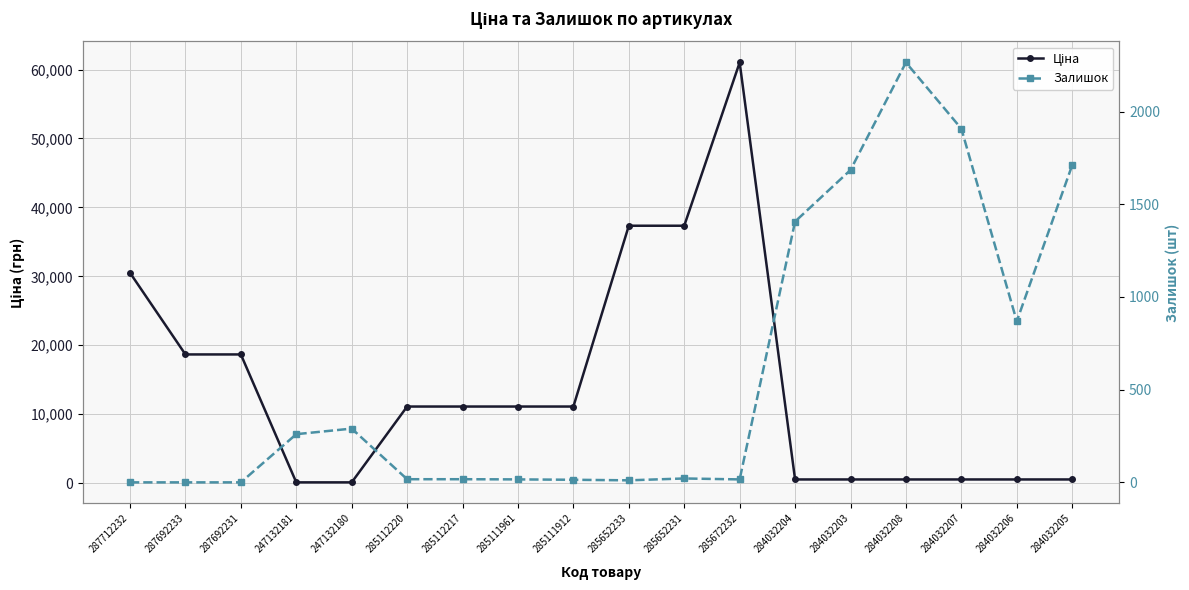

Rank the series by their maximum value, from highest to lowest.

Ціна, Залишок